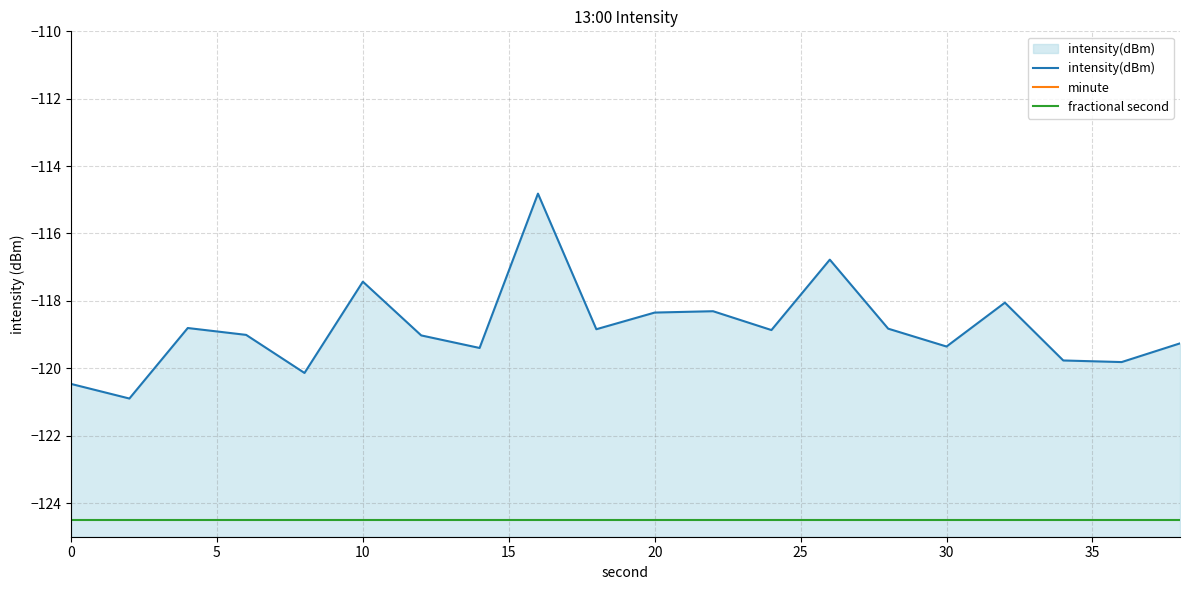

What is the value of the minute point at the 12th from the left?

-249.0